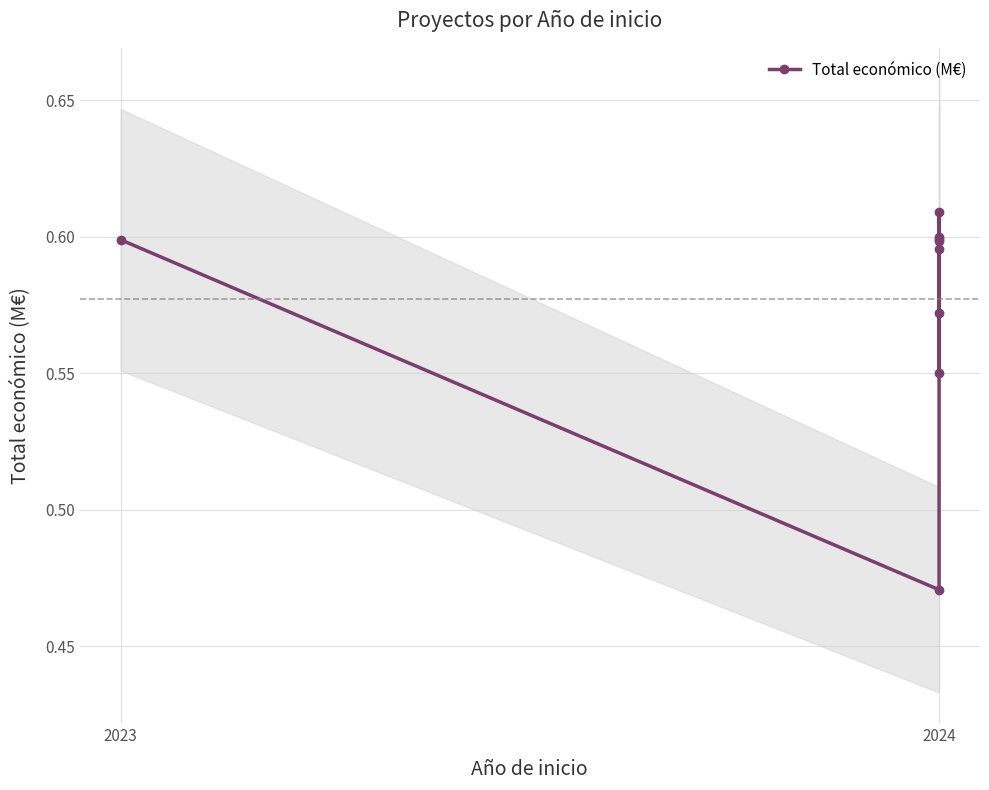

Where is the first local minimum?

2024